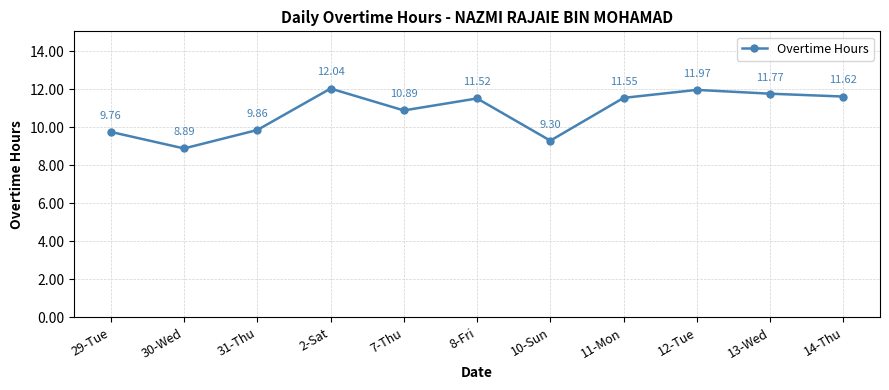

Reading left to right, transcribe all the data shown in this chart.

9.8	8.9	9.9	12.0	10.9	11.5	9.3	11.6	12.0	11.8	11.6